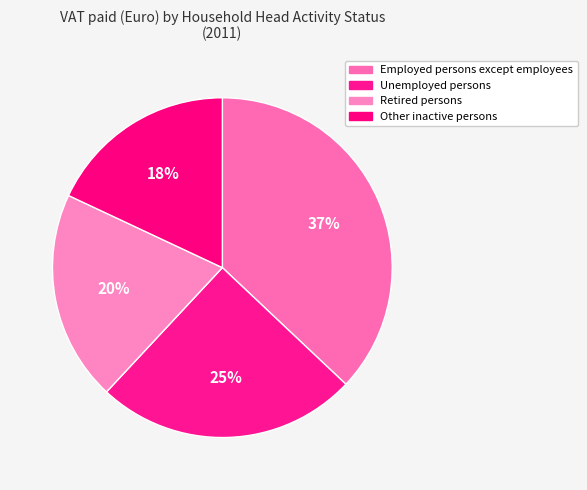

Which has a higher value, Other inactive persons or Retired persons?

Retired persons